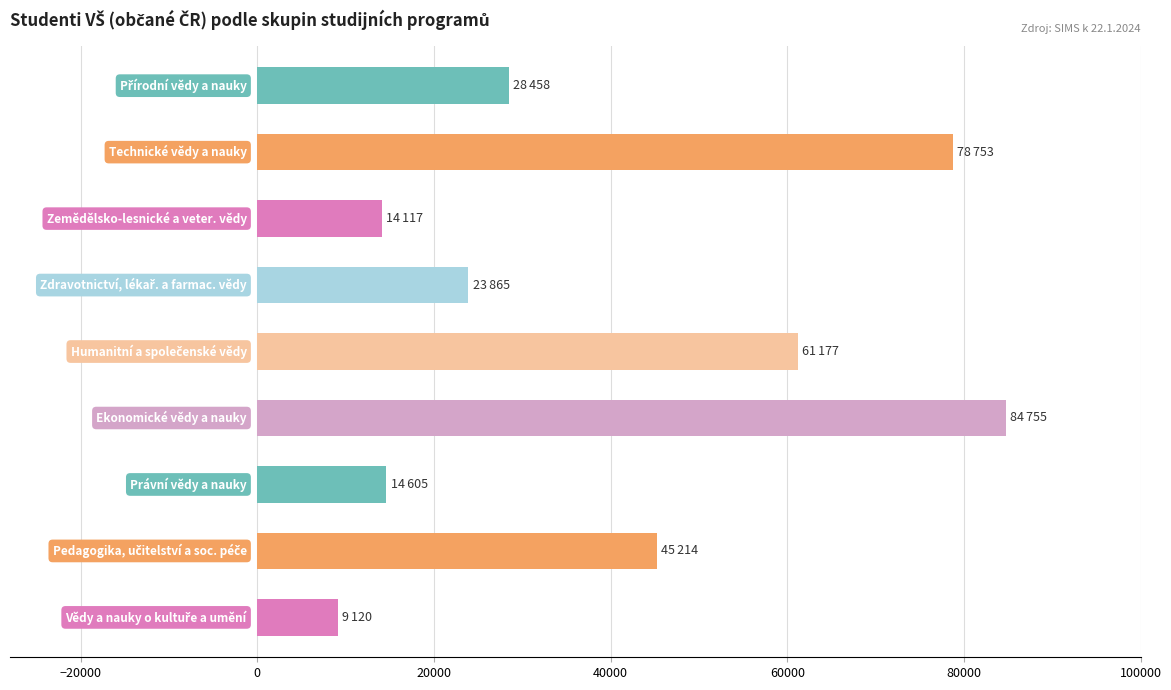

What is the maximum value shown in the chart?

84755